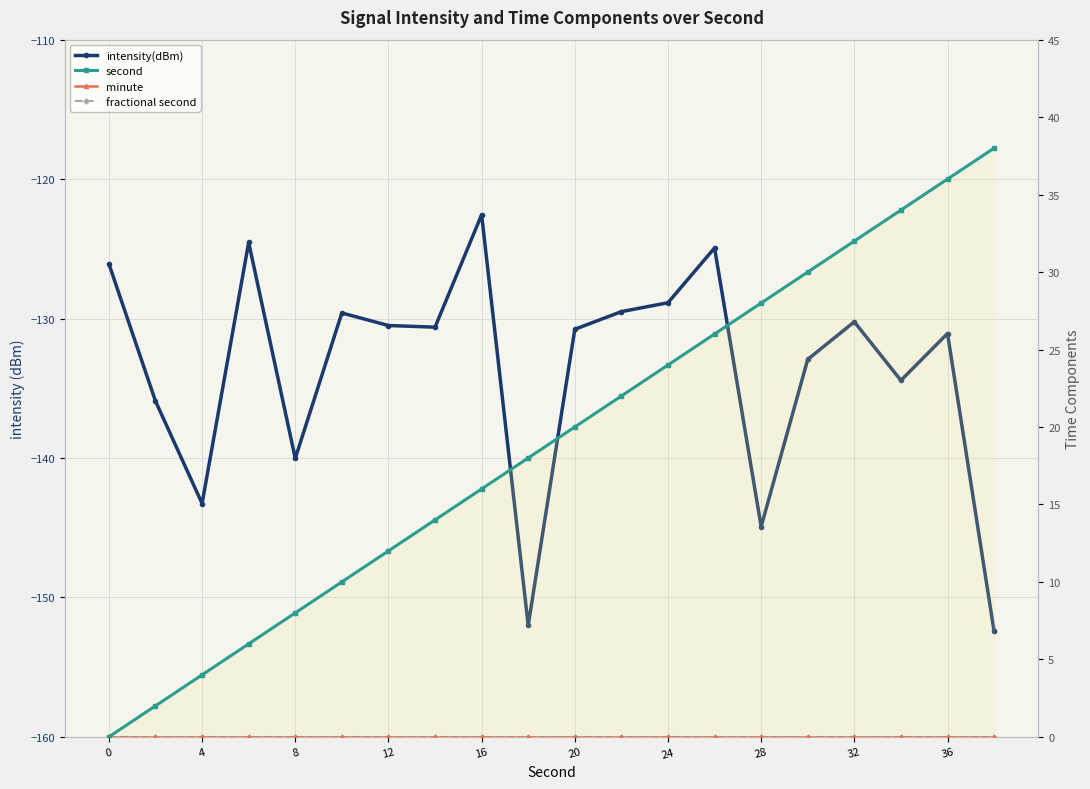

Which series has the widest spread of values?

second